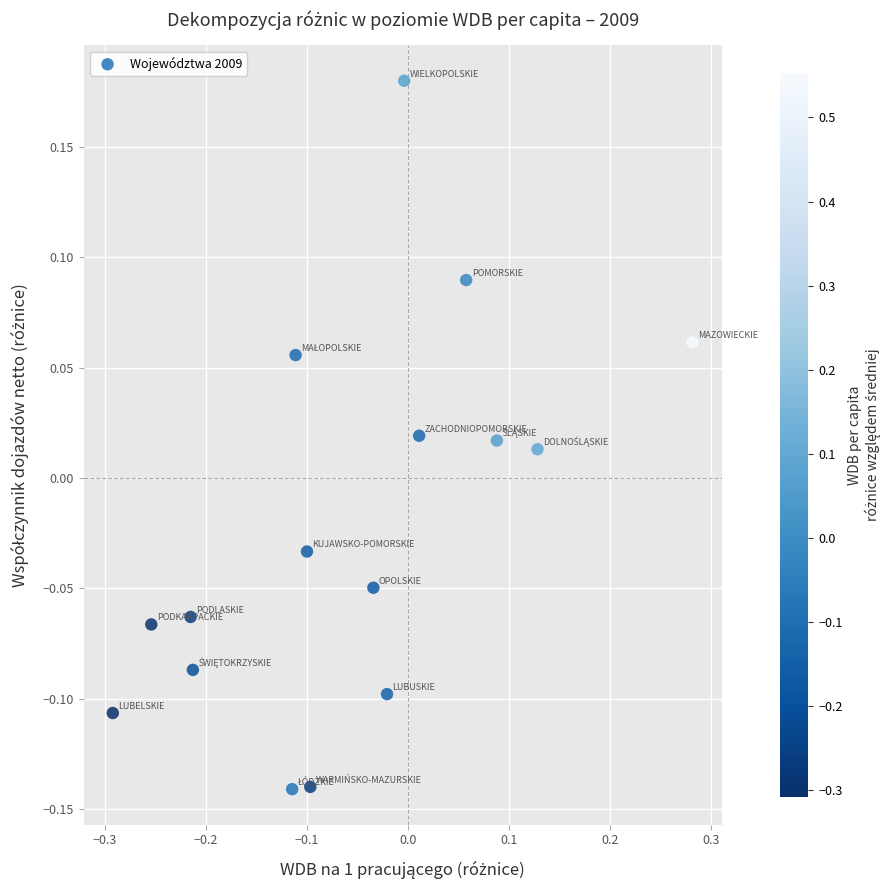

What is the range of X values (max minus min)?

0.6